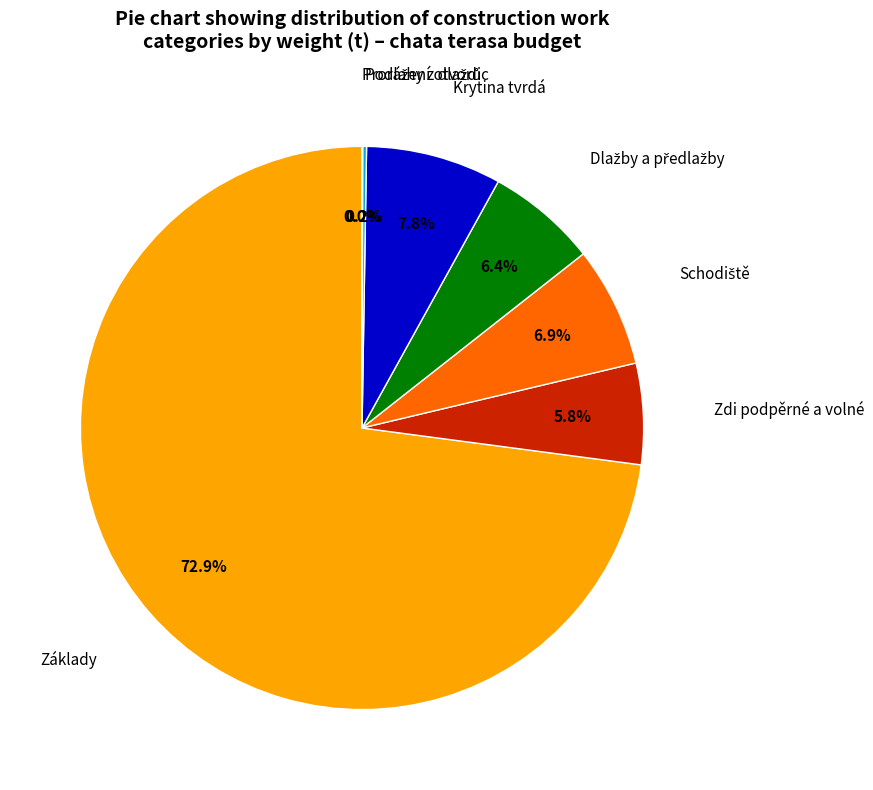

Is there any slice that represents more than half of the pie?

Yes